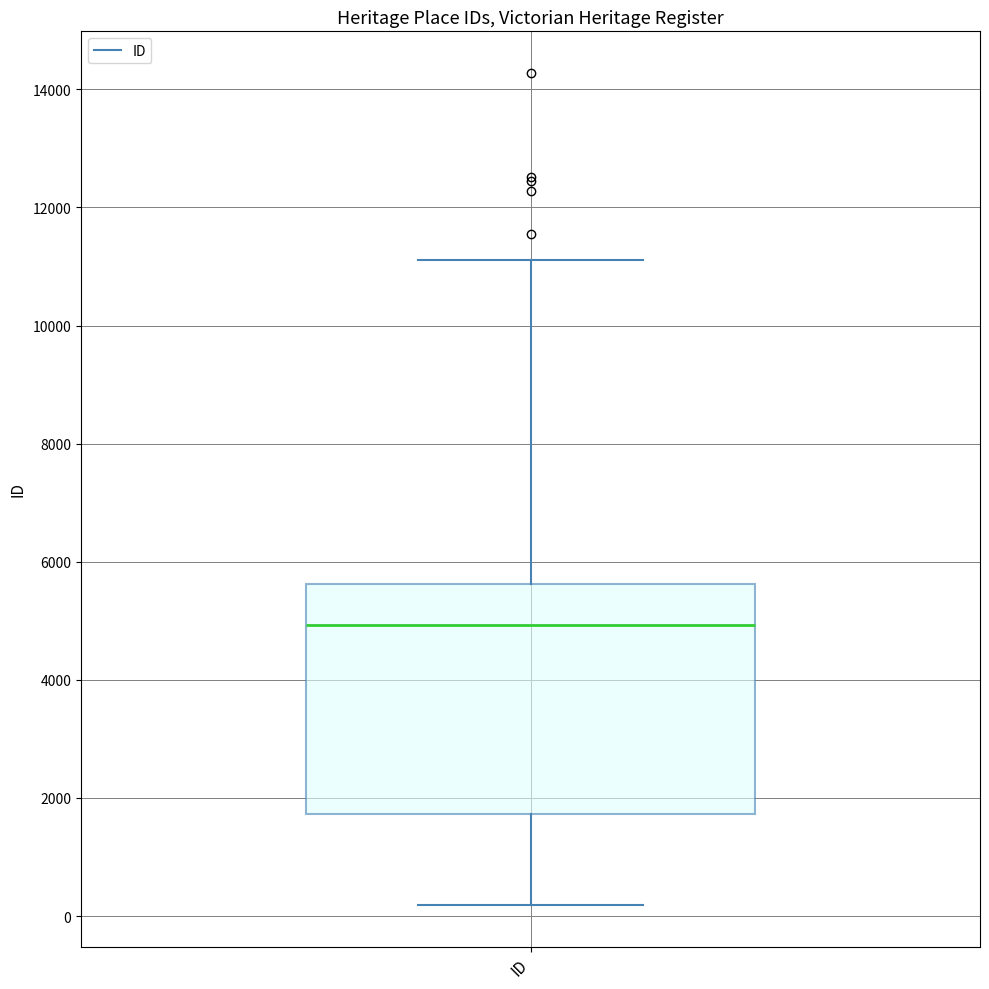

Where does the upper whisker of the box for ID end on the y-axis? The values are not printed on the chart, so give them approximately, as read against the axis.

11200